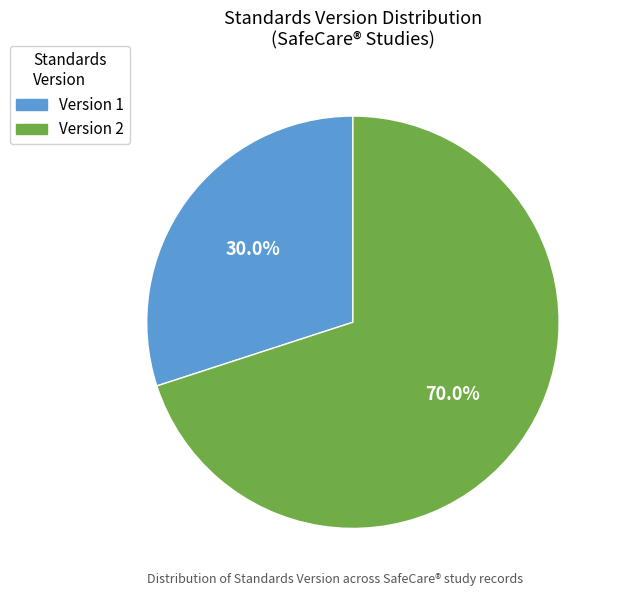

Is there a majority slice in this chart?

Yes